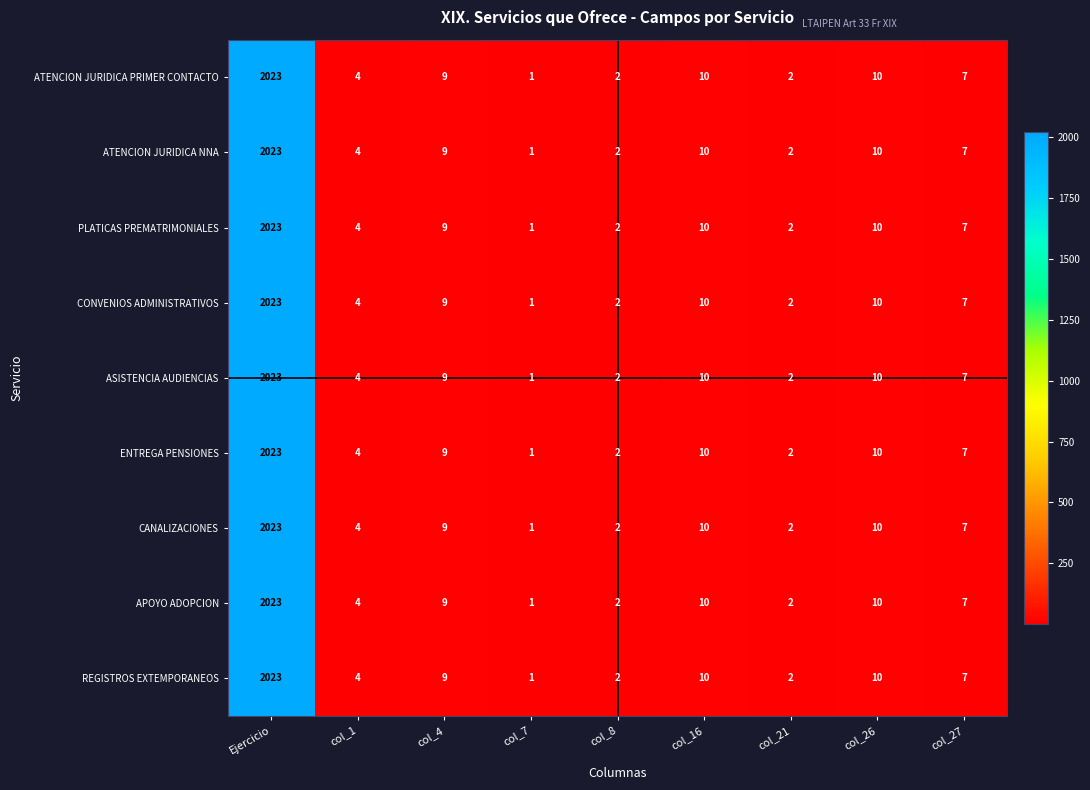

At which category is the sum across all series the highest?

Ejercicio